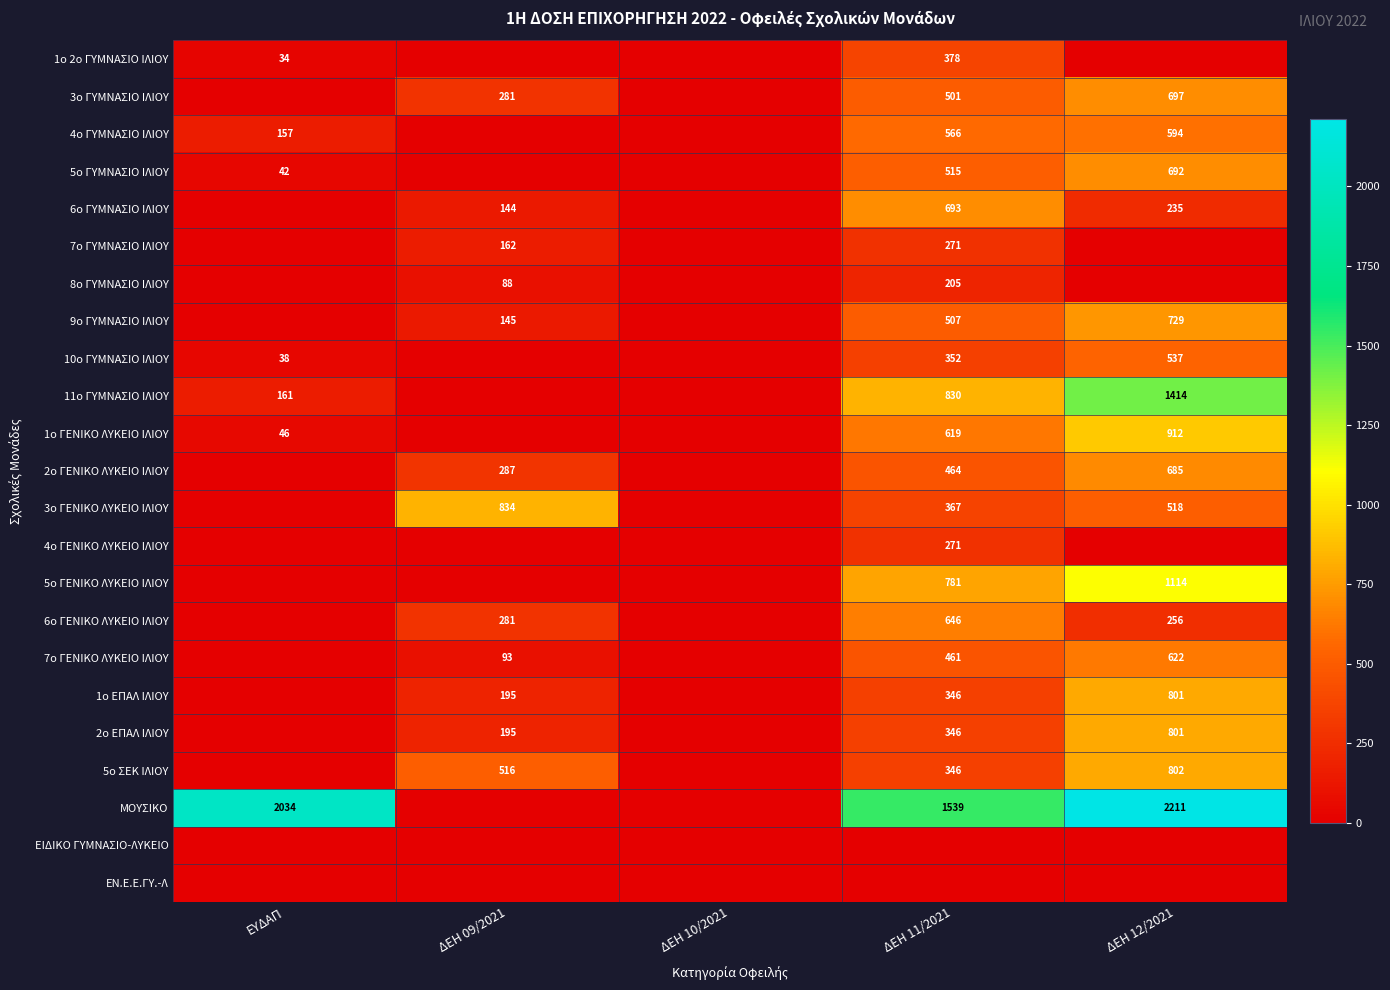

Which label corresponds to the smallest value in the chart?

ΔΕΗ 09/2021